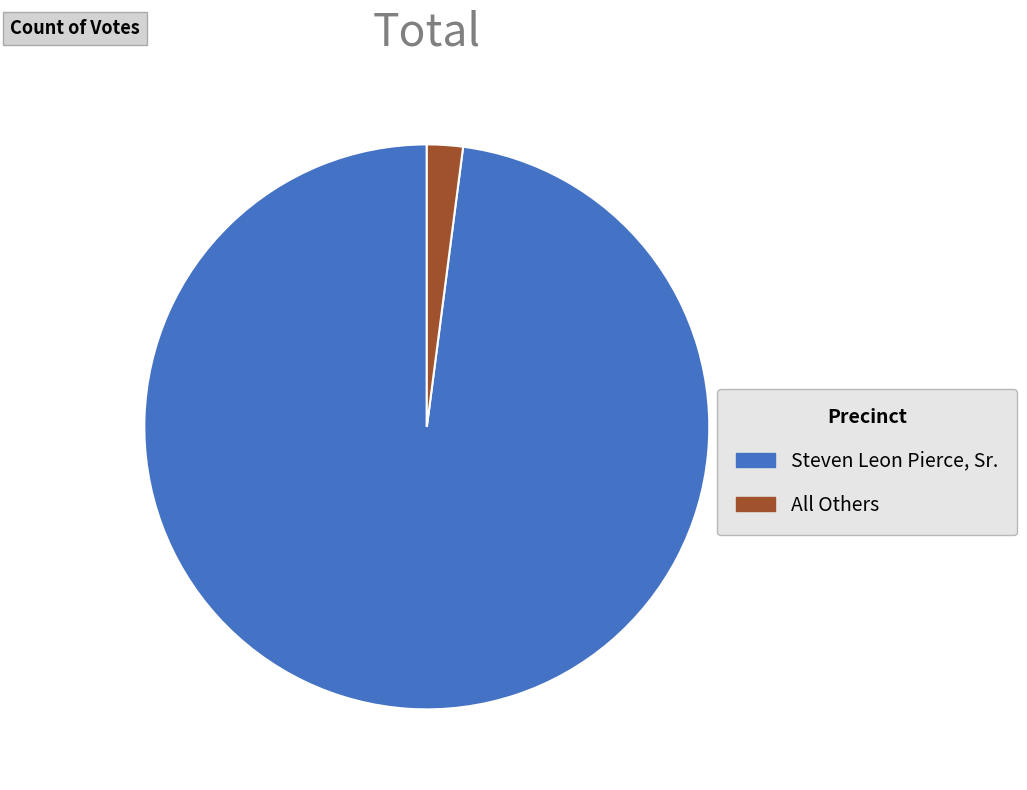

Rank the categories by value from lowest to highest.

All Others, Steven Leon Pierce, Sr.